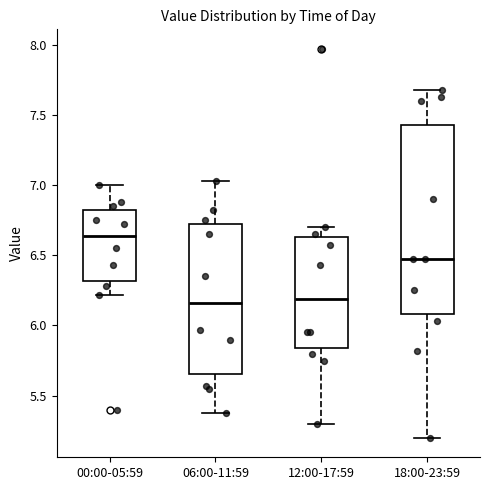

Comparing the boxes themselves (not the whiskers), which one is the tallest?

18:00-23:59